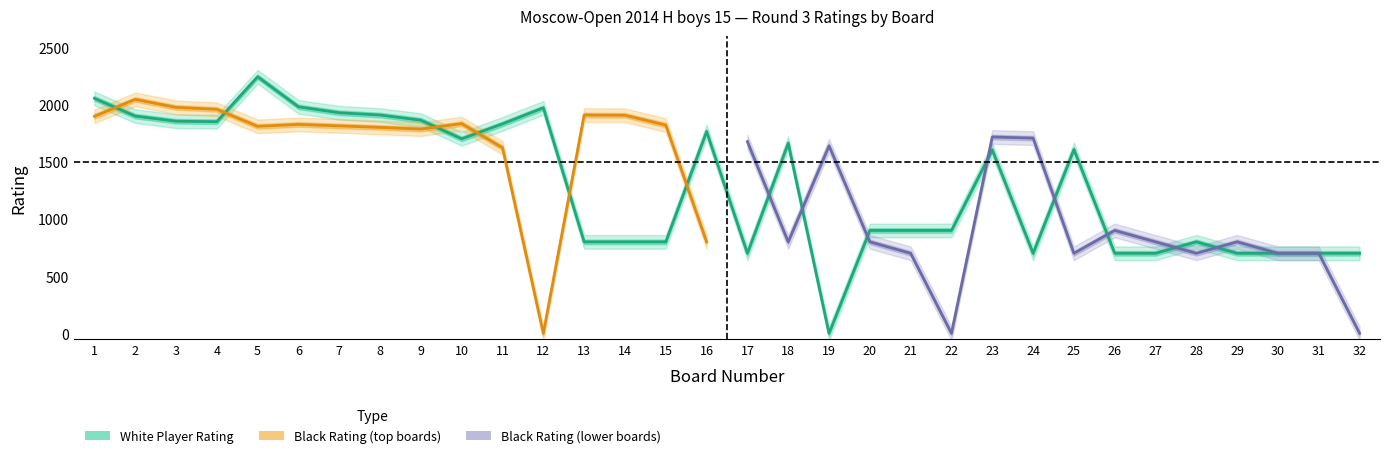

Where is the first local maximum for Black Rating?

2